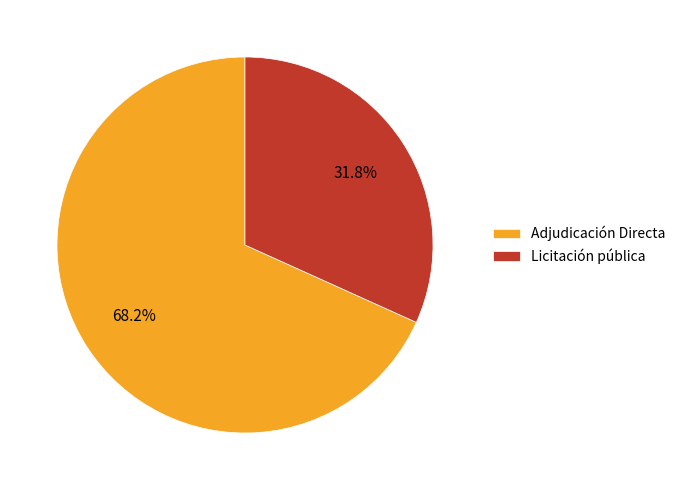

Which category has the biggest portion of the pie?

Adjudicación Directa